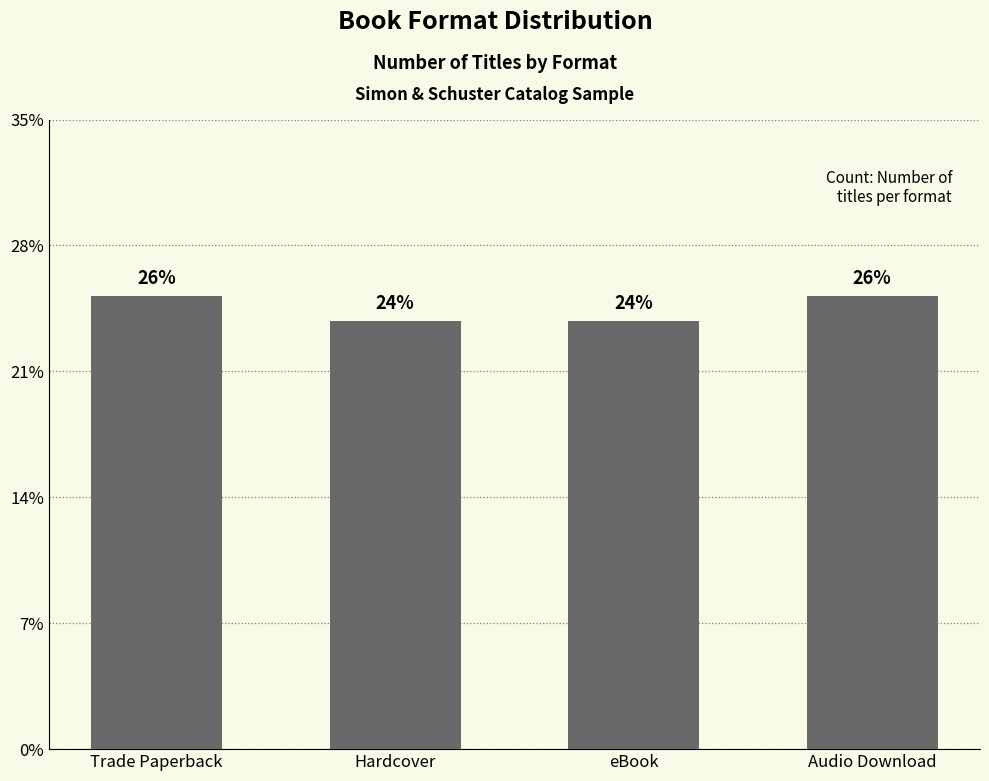

True or false: the data shows 11 at Trade Paperback.

False